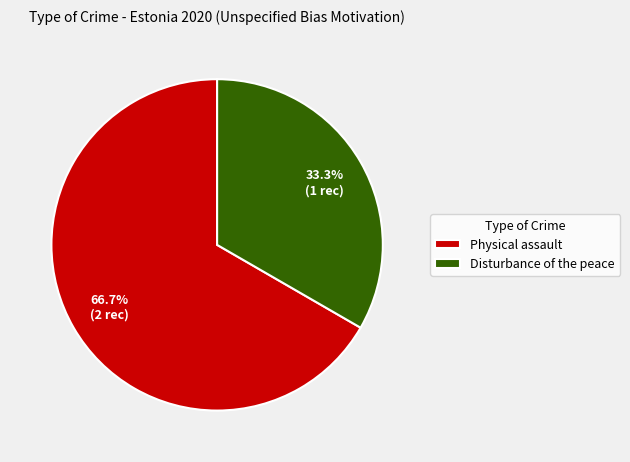

Combined, do Disturbance of the peace and Physical assault account for over 50%?

Yes